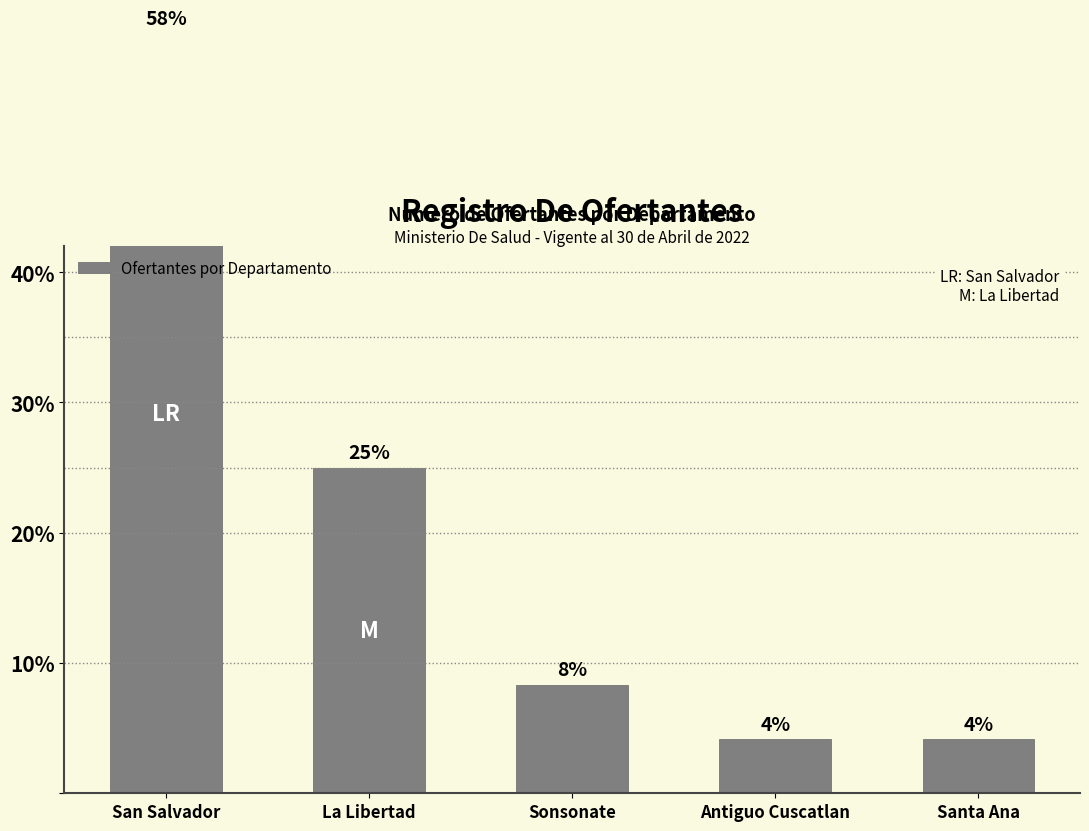

What is the ratio of the value at Sonsonate to the value at Santa Ana?

2.0